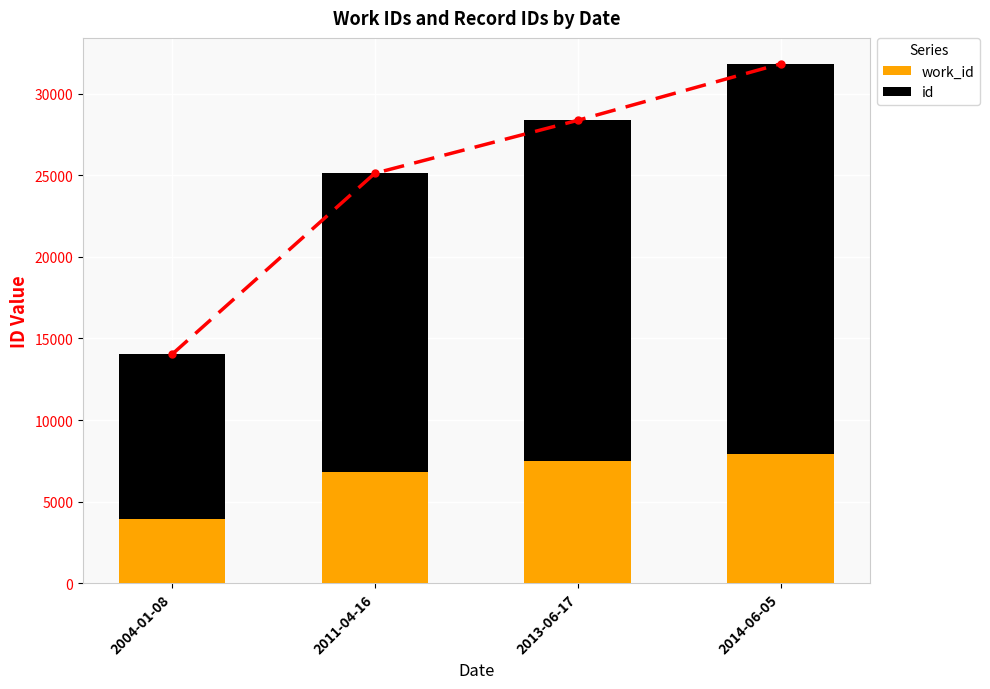

Reading left to right, transcribe all the data shown in this chart.

work_id: 2004-01-08=3911	2011-04-16=6824	2013-06-17=7468	2014-06-05=7915
id: 2004-01-08=10113	2011-04-16=18293	2013-06-17=20893	2014-06-05=23905